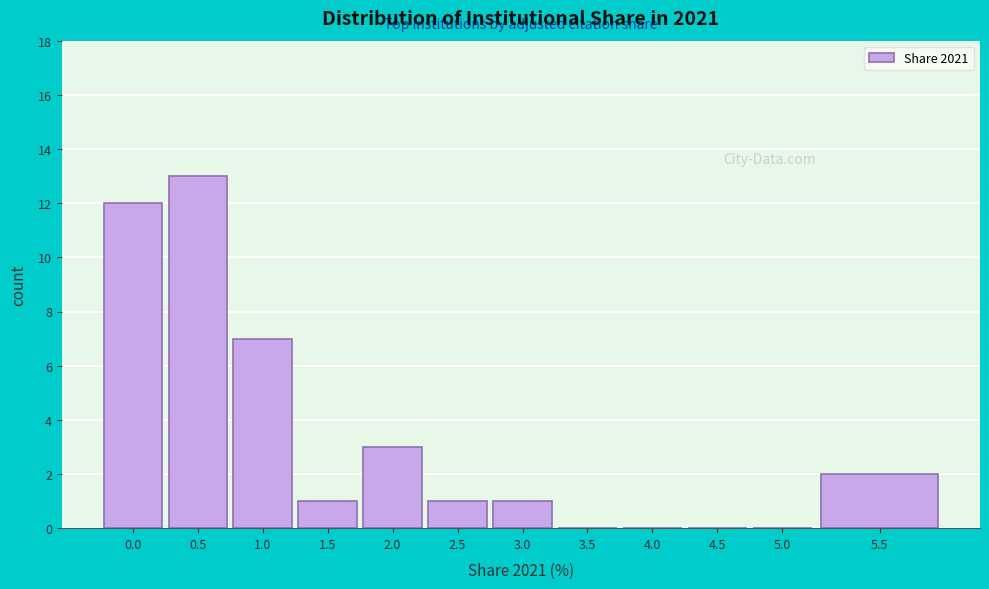

Reading left to right, extract all data points from this chart.

0.0=12	0.5=13	1.0=7	1.5=1	2.0=3	2.5=1	3.0=1	3.5=0	4.0=0	4.5=0	5.0=0	5.5=2